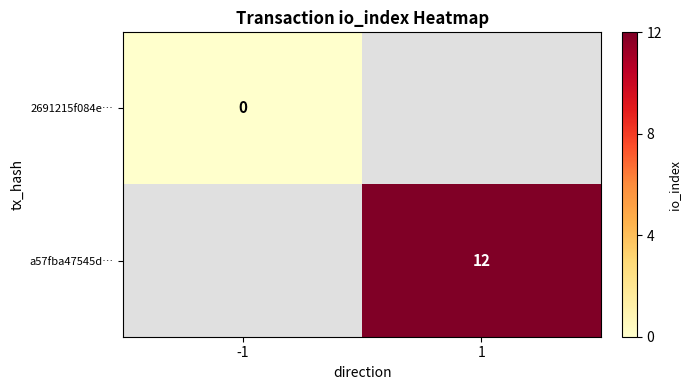

How many data points does each series have?

2